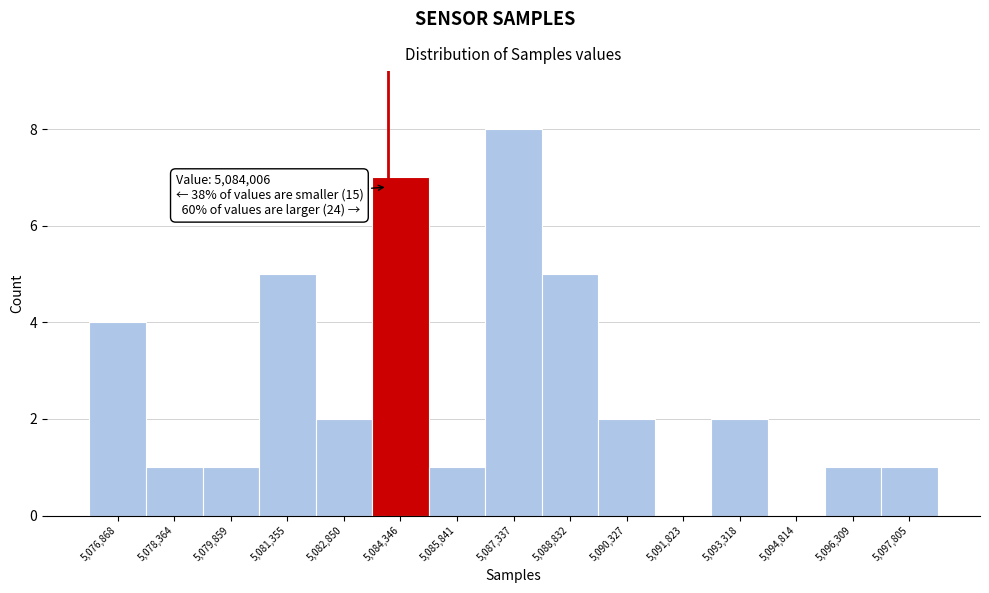

Which range on the x-axis has the tallest bar?

5086600 to 5088000